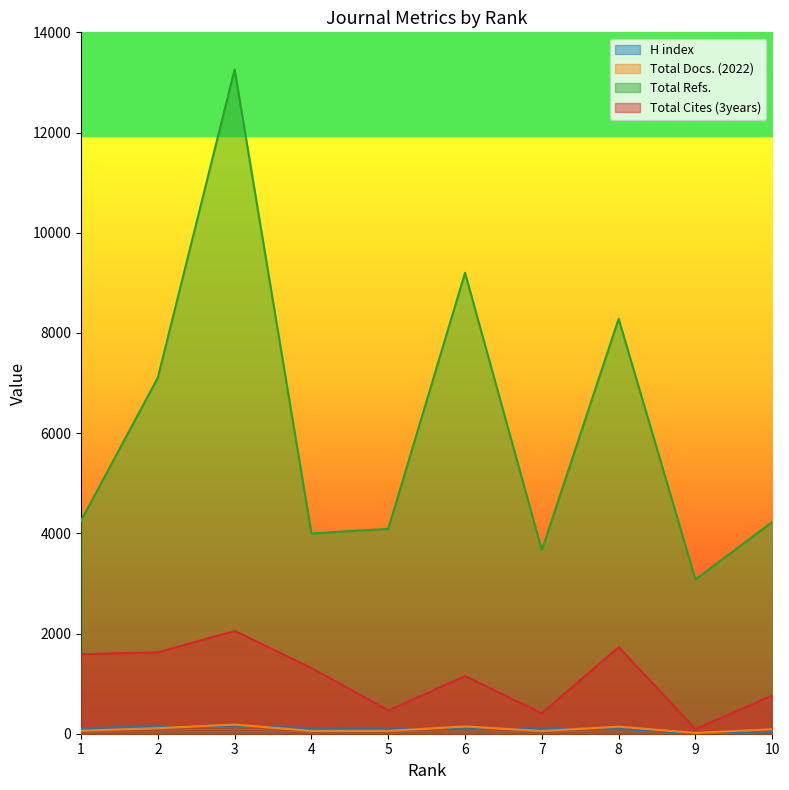

Which category has the lowest value across all series?

9